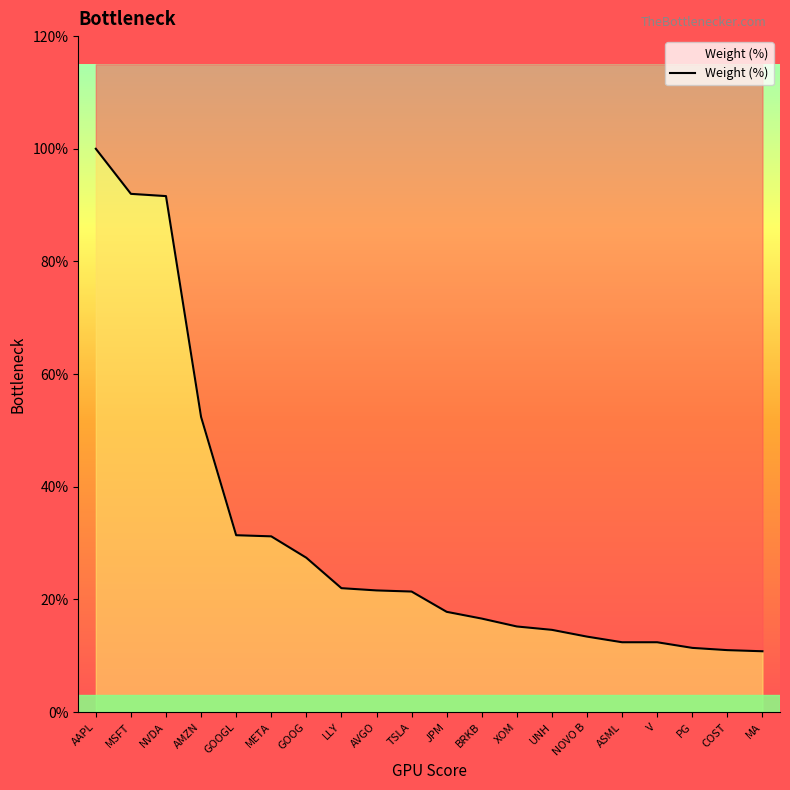

What is the value of the 15th point from the left?

0.7